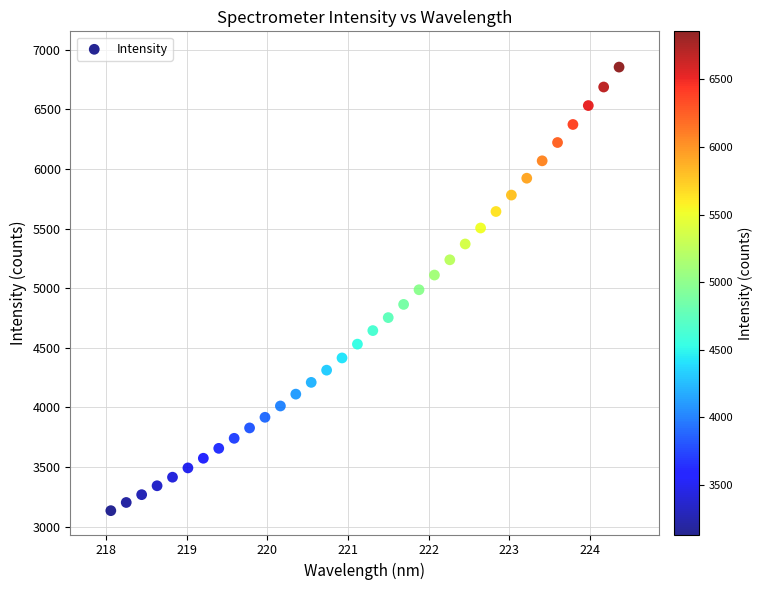

What is the range of X values (max minus min)?

6.3